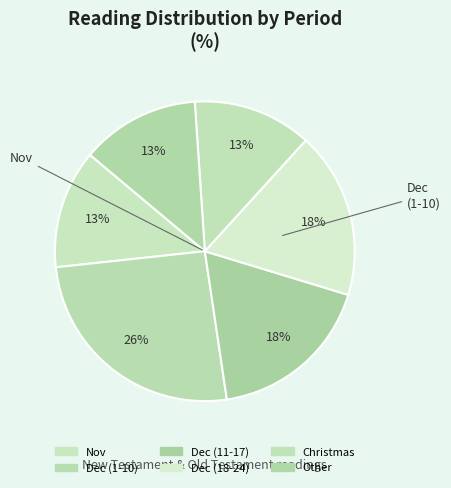

How many segments does this pie chart have?

6